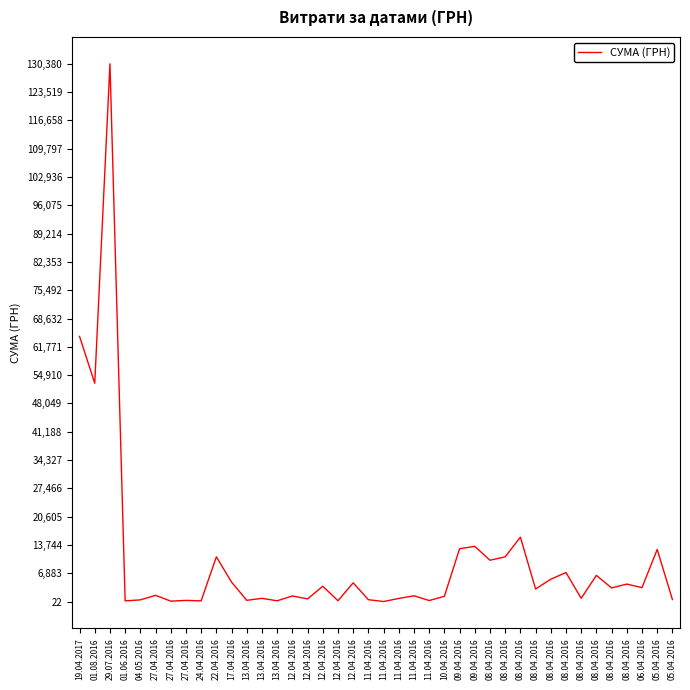

Is it true that the value at 08.04.2016 is 5398.7?

False